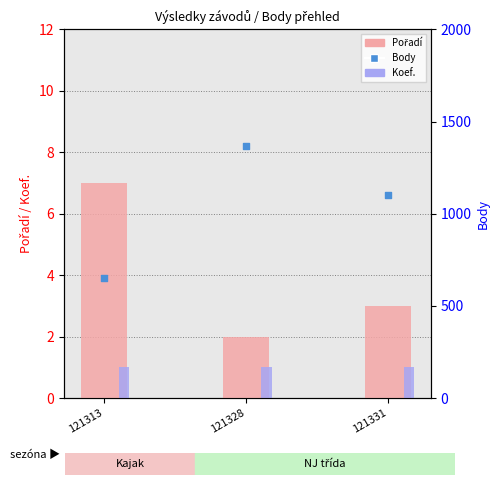

Which series has the largest total across all categories?

Body